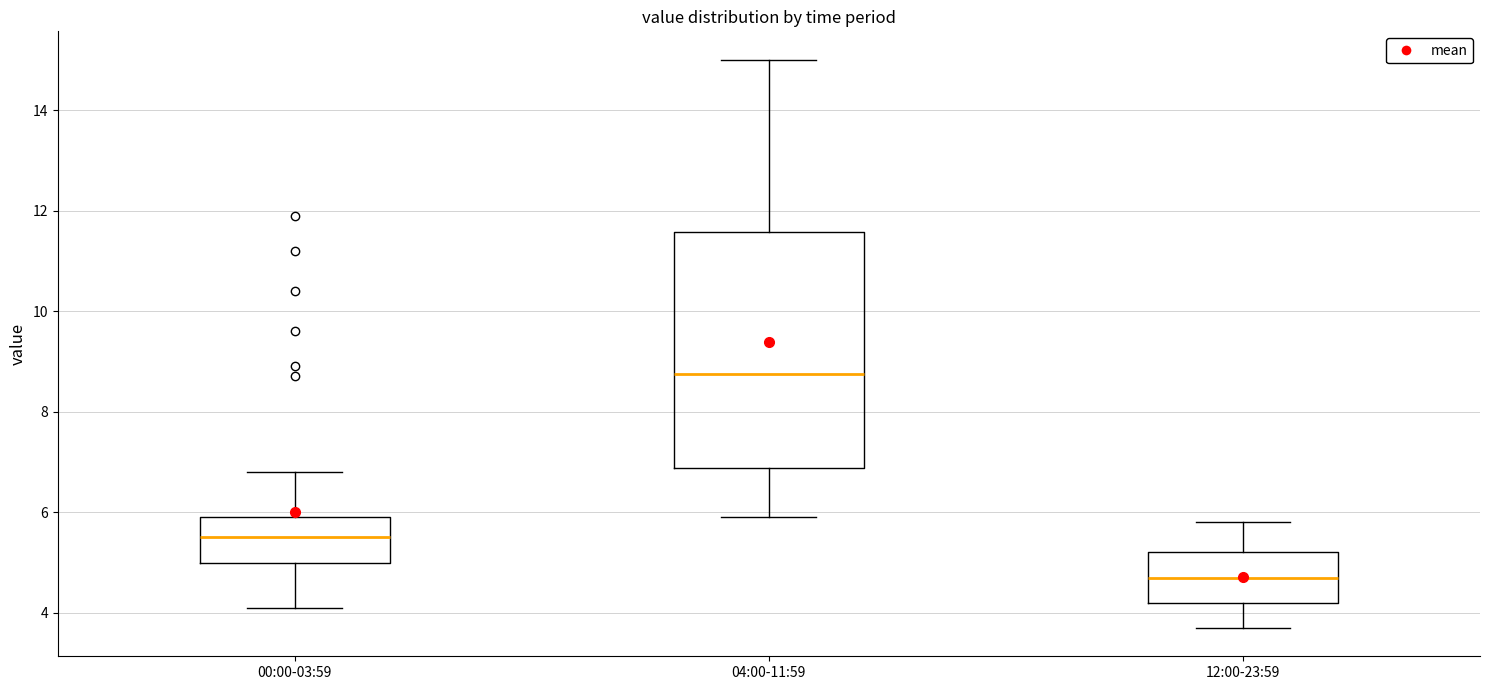

Reading left to right, read every box against the y-axis: the position of its median line, the range the box covers, and the ends of its whiskers. The values are not printed on the chart, so give them approximately, as read against the axis.

00:00-03:59: median 5.6, box 5.0 to 6.0, whiskers 4.2 to 6.8
04:00-11:59: median 8.8, box 6.8 to 11.6, whiskers 6.0 to 15.0
12:00-23:59: median 4.8, box 4.2 to 5.2, whiskers 3.8 to 5.8